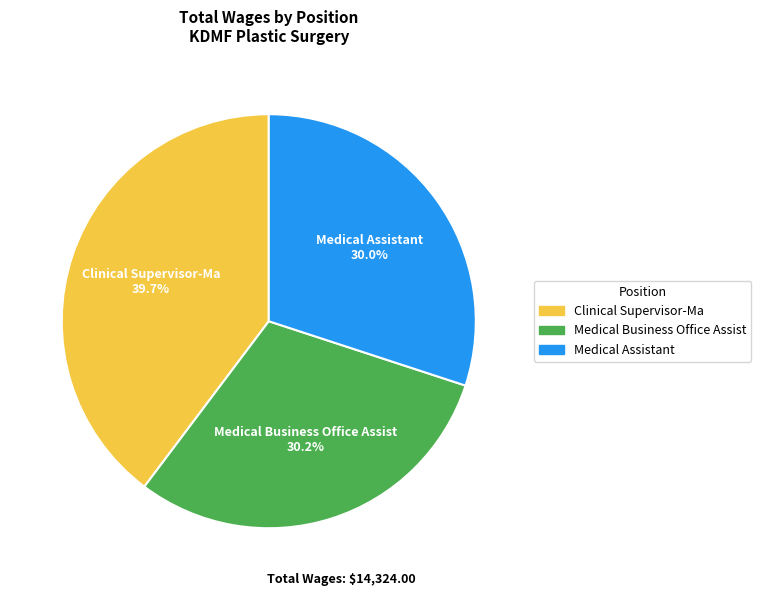

How many slices are in this pie chart?

3